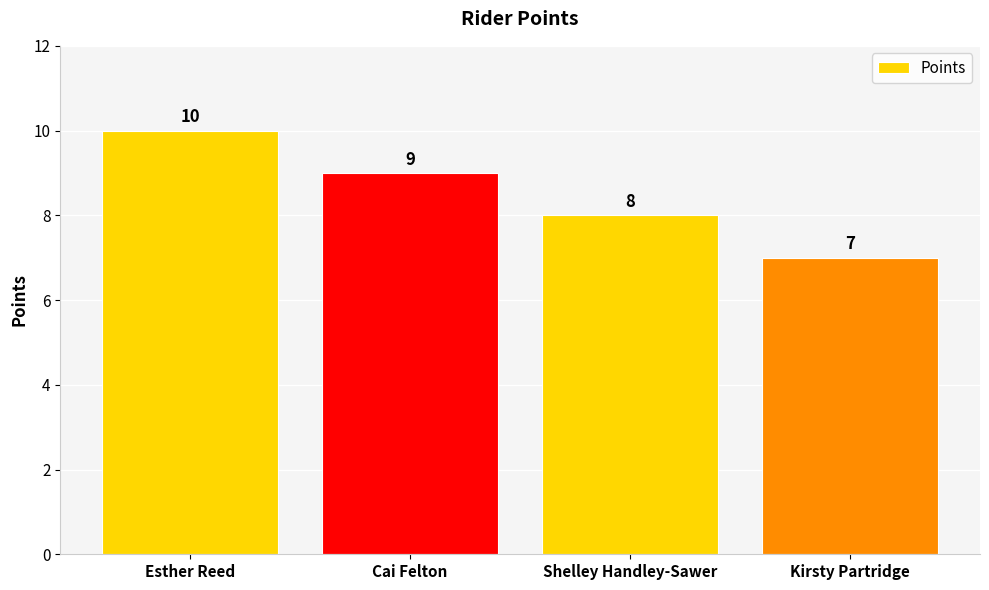

The value at Shelley Handley-Sawer is 8. True or false?

True